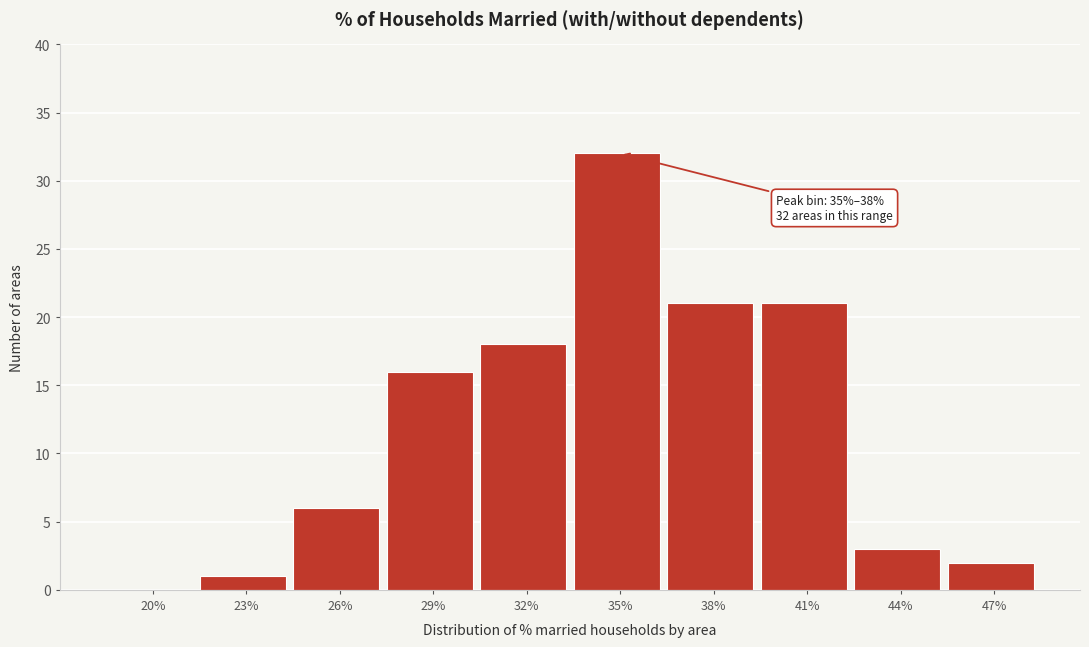

Reading left to right, transcribe all the data shown in this chart.

20%=0	23%=1	26%=6	29%=16	32%=18	35%=32	38%=21	41%=21	44%=3	47%=2